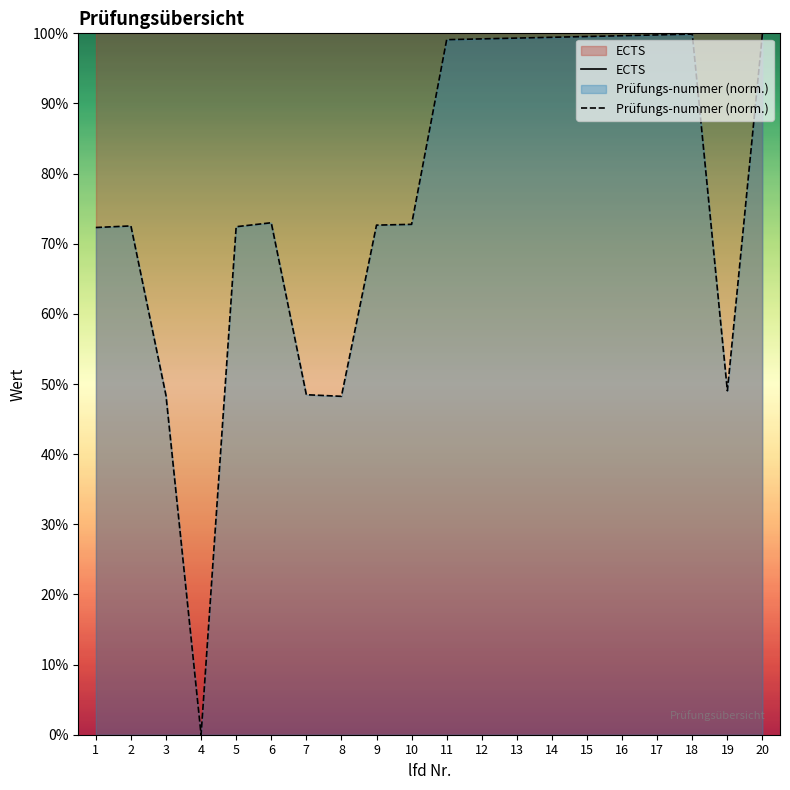

What is the value of the ECTS point at the 4th from the left?

100.0